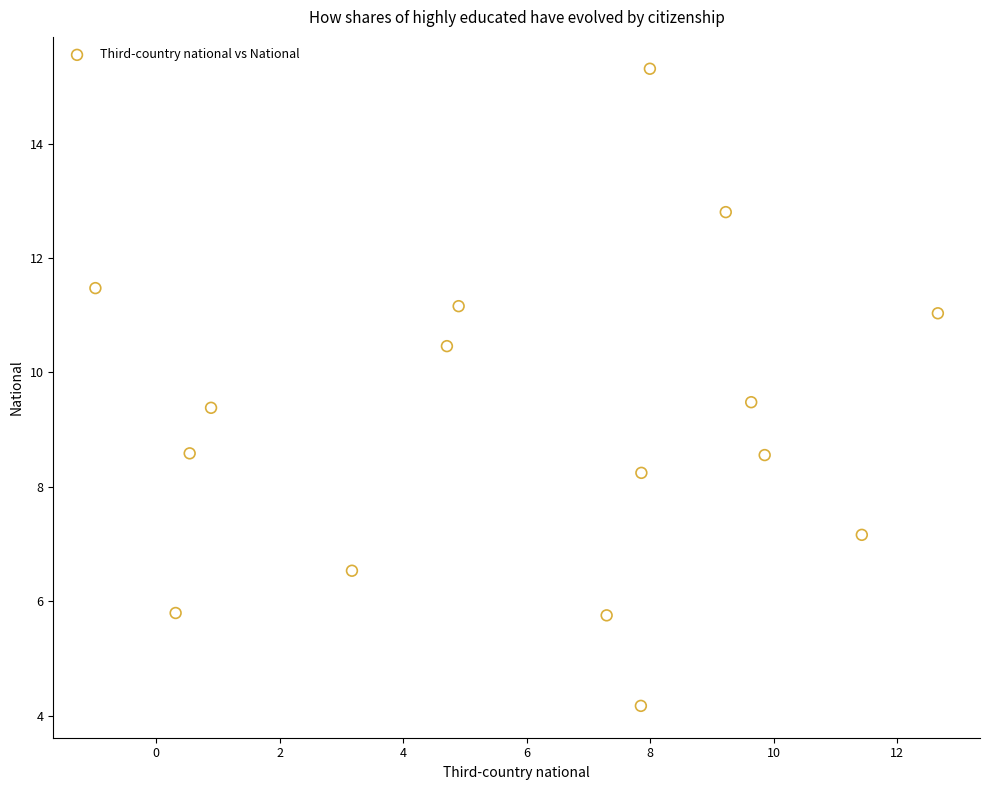

What is the range of X values (max minus min)?

13.6